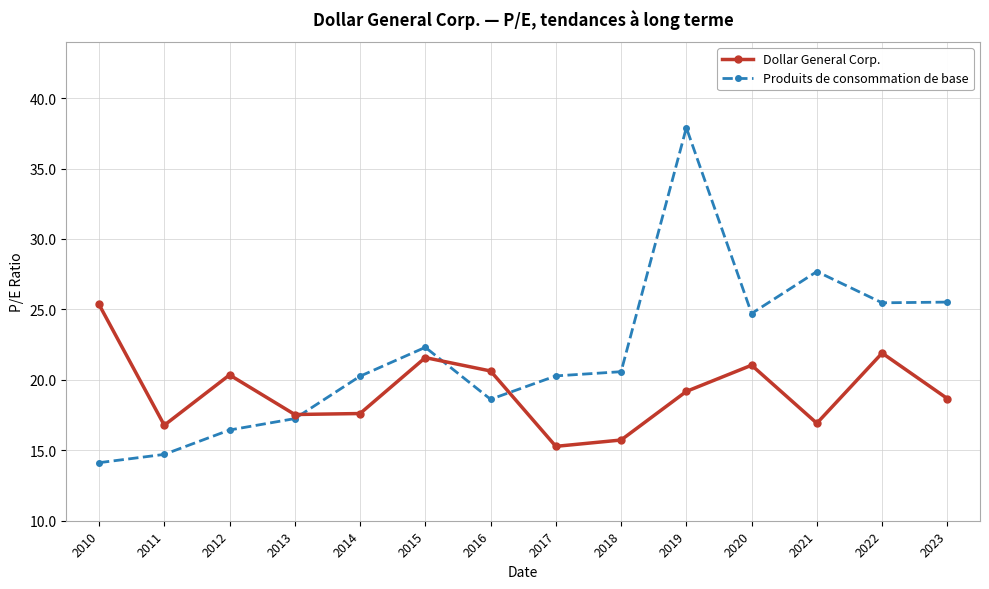

Rank the series by their maximum value, from highest to lowest.

Produits de consommation de base, Dollar General Corp.